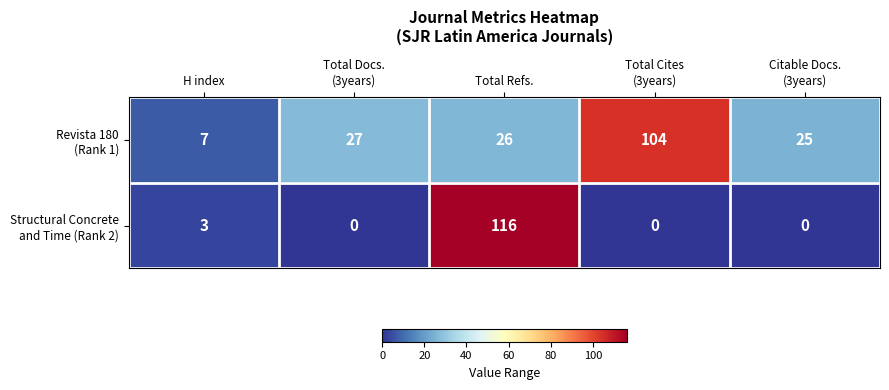

At how many categories does at least one series exceed 55?

2